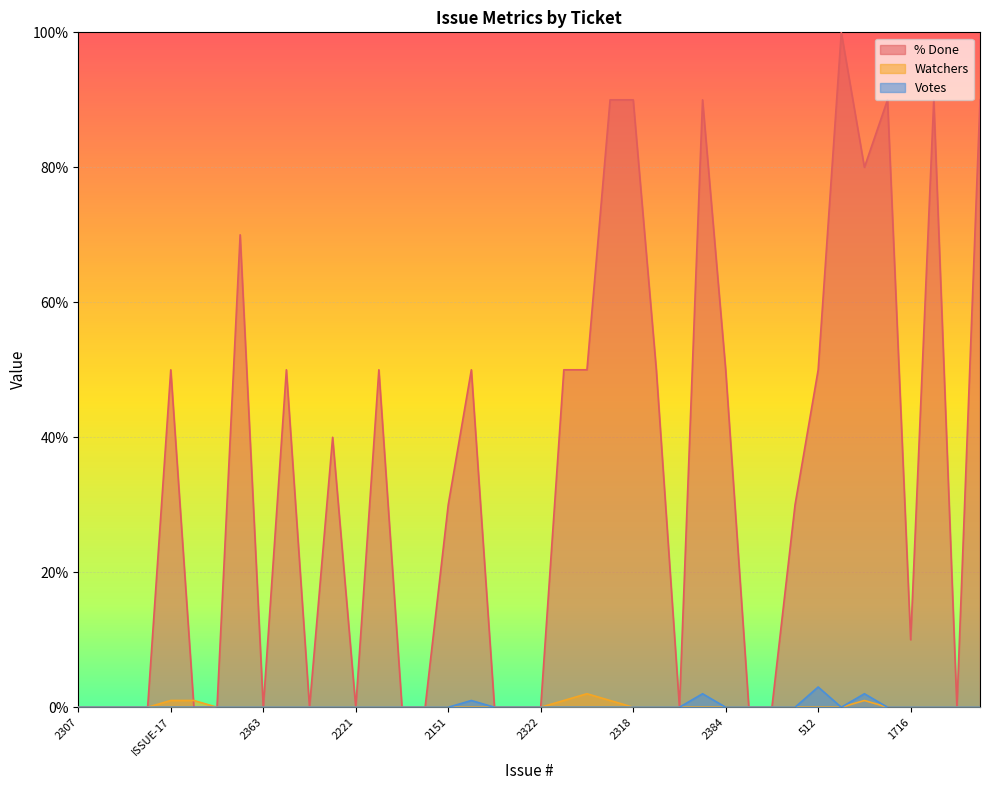

At which category is the sum across all series the highest?

2378